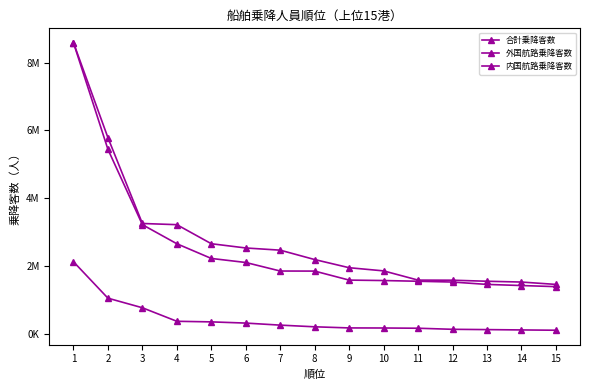

Is this an area chart (filled region under the line)?

No